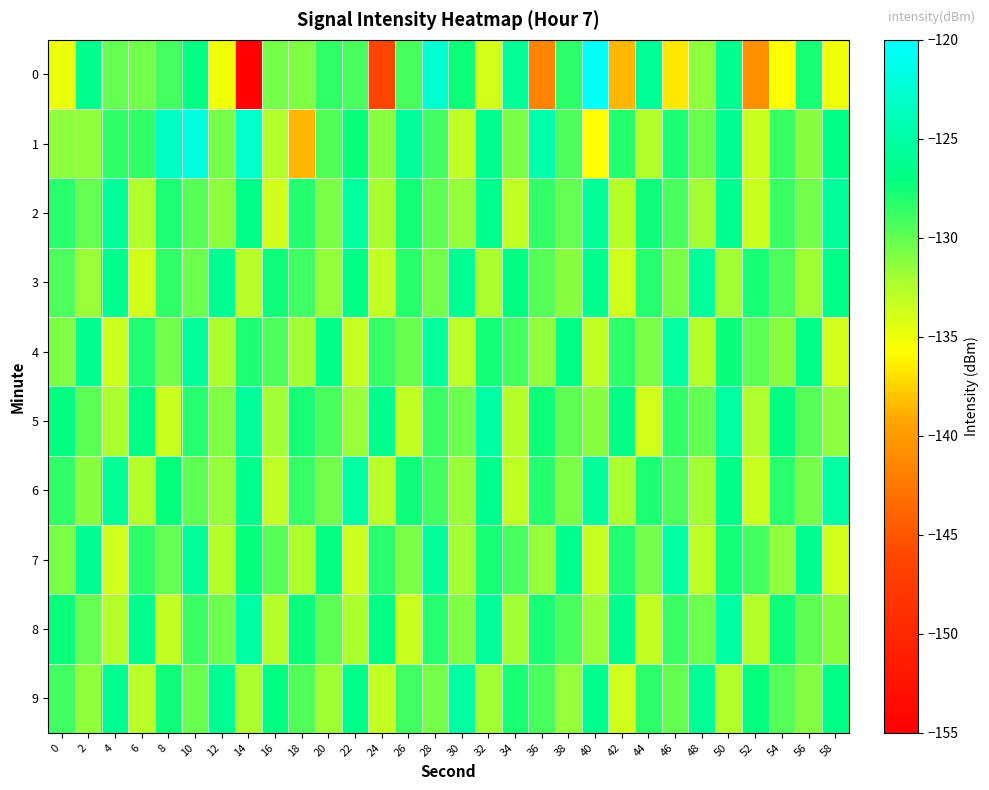

What is the total value across all series at 12?

-1306.4